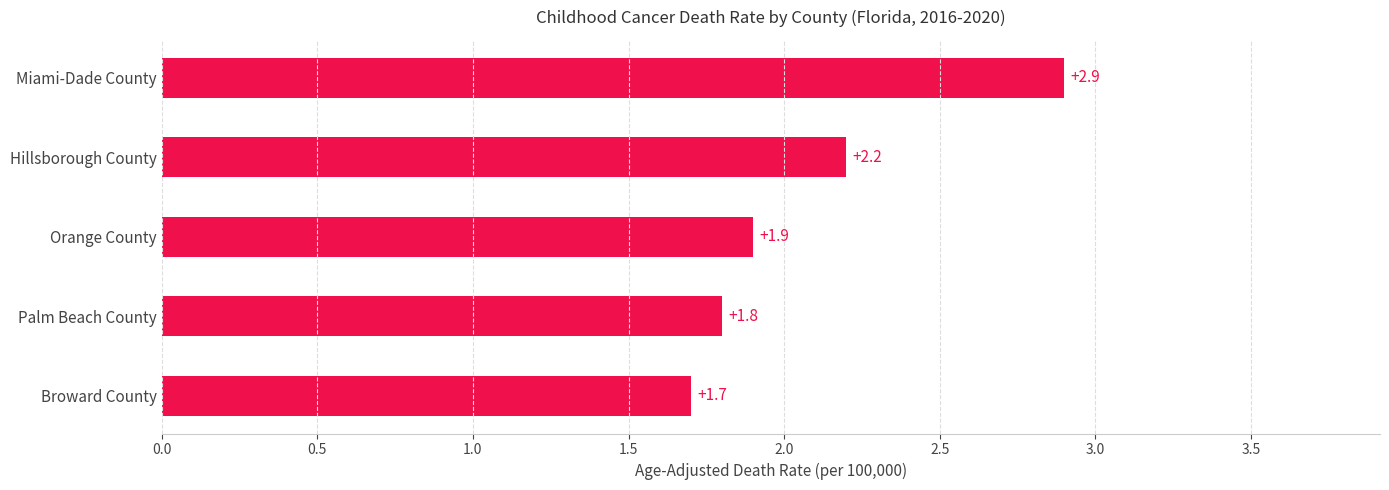

The value at Hillsborough County is 0.6. True or false?

False